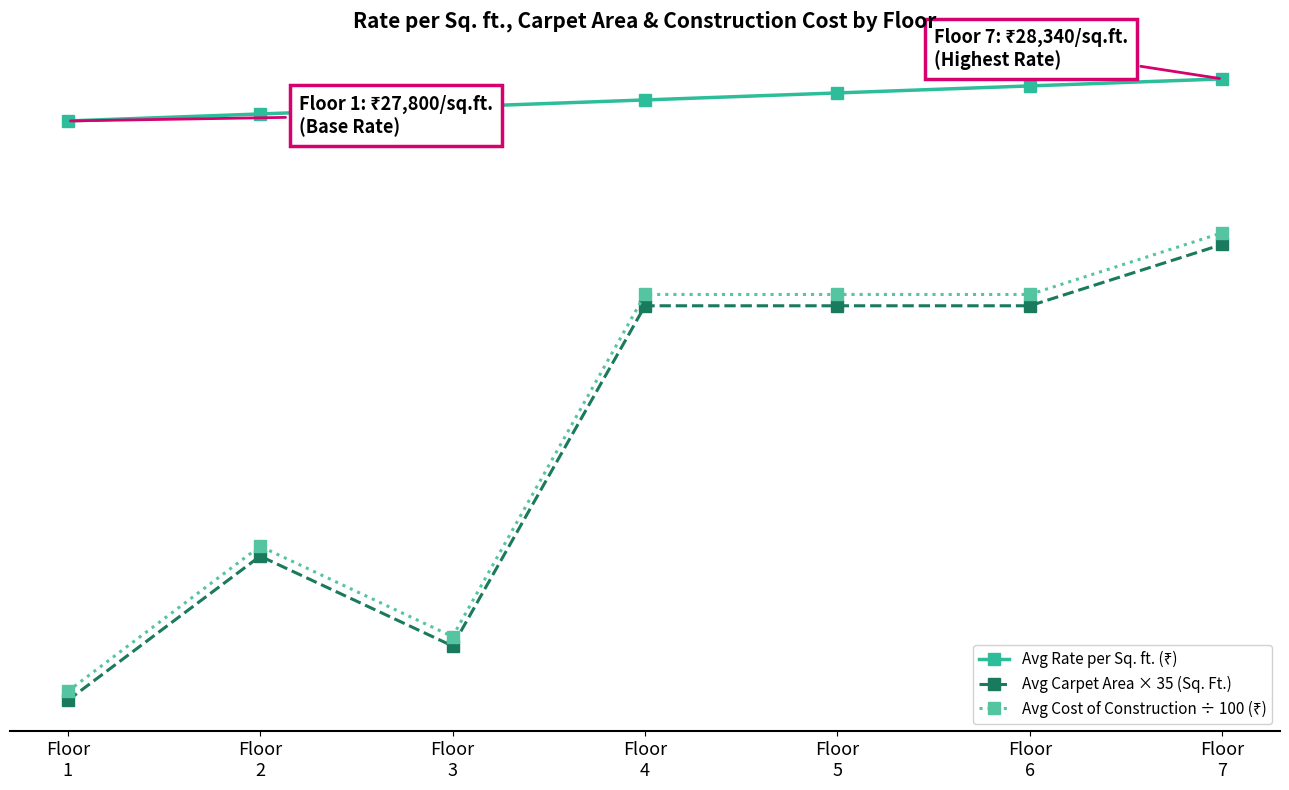

Is this an area chart (filled region under the line)?

No